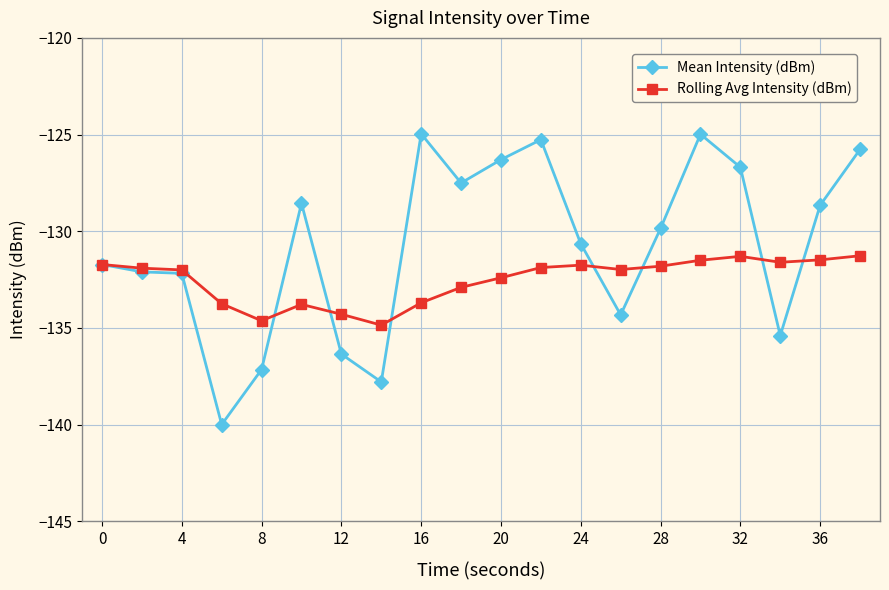

True or false: Rolling Avg Intensity (dBm) has more than 1 points higher than both neighbors.

True